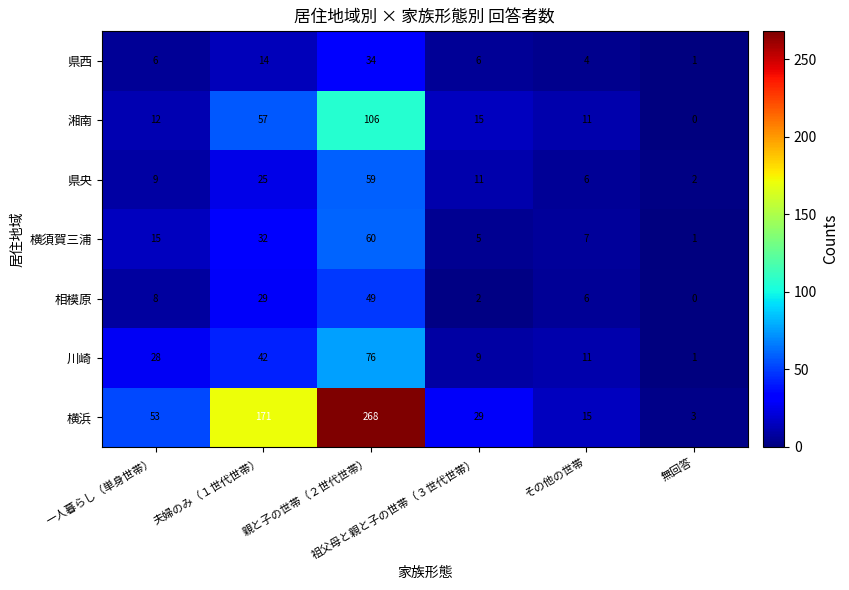

What is the average value of the 県央 series?

19